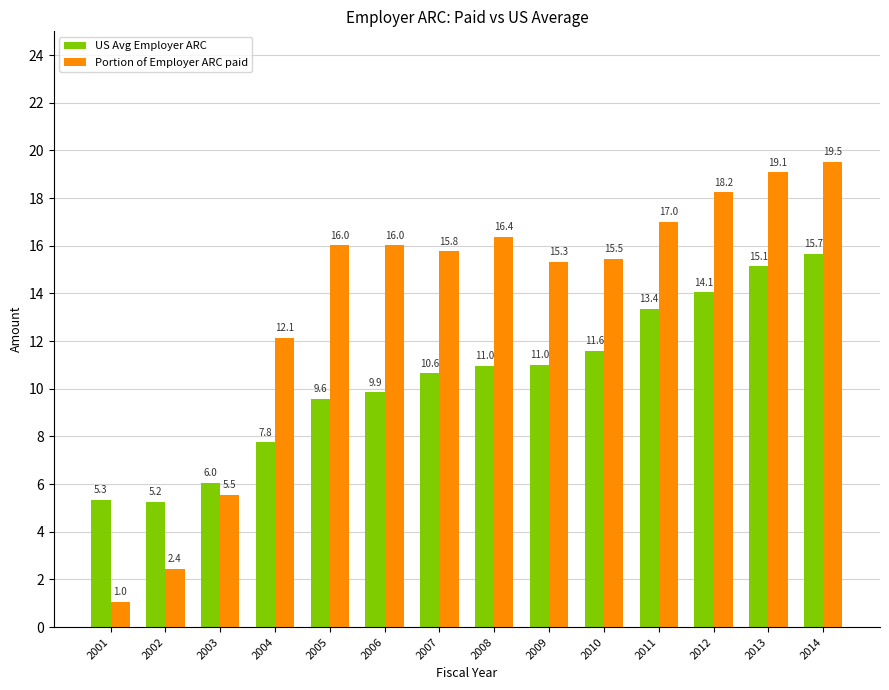

Reading left to right, what are all the values shown in this chart?

US Avg Employer ARC: 2001=5.3	2002=5.2	2003=6.0	2004=7.8	2005=9.6	2006=9.9	2007=10.6	2008=11.0	2009=11.0	2010=11.6	2011=13.4	2012=14.1	2013=15.1	2014=15.7
Portion of Employer ARC paid: 2001=1.0	2002=2.4	2003=5.5	2004=12.1	2005=16.0	2006=16.0	2007=15.8	2008=16.4	2009=15.3	2010=15.5	2011=17.0	2012=18.2	2013=19.1	2014=19.5